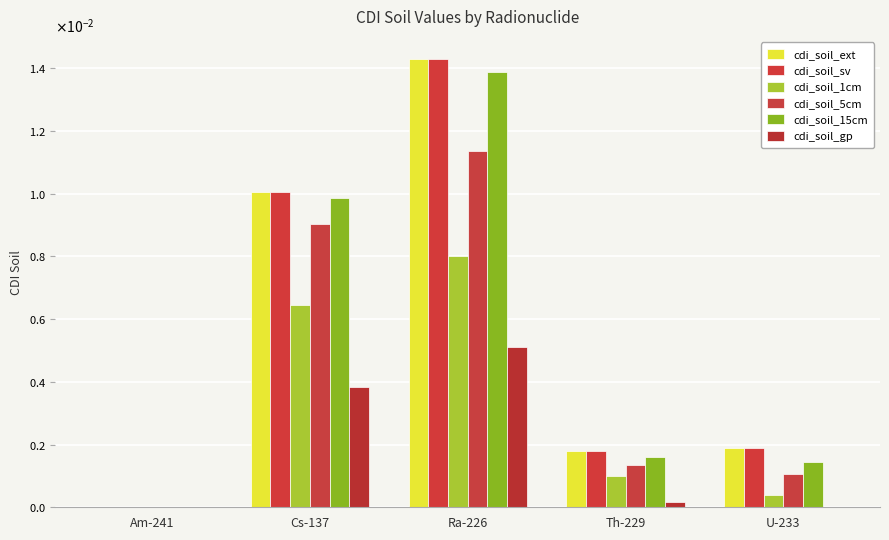

What position from the right is Am-241?

5